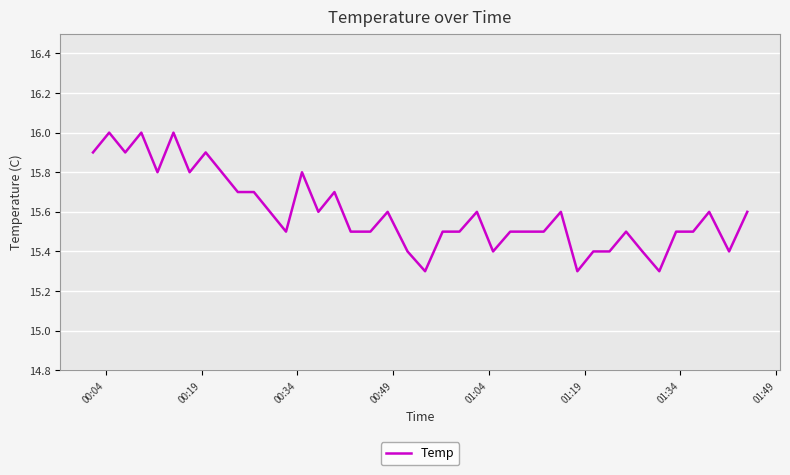

What is the difference between the maximum and minimum values?

0.7